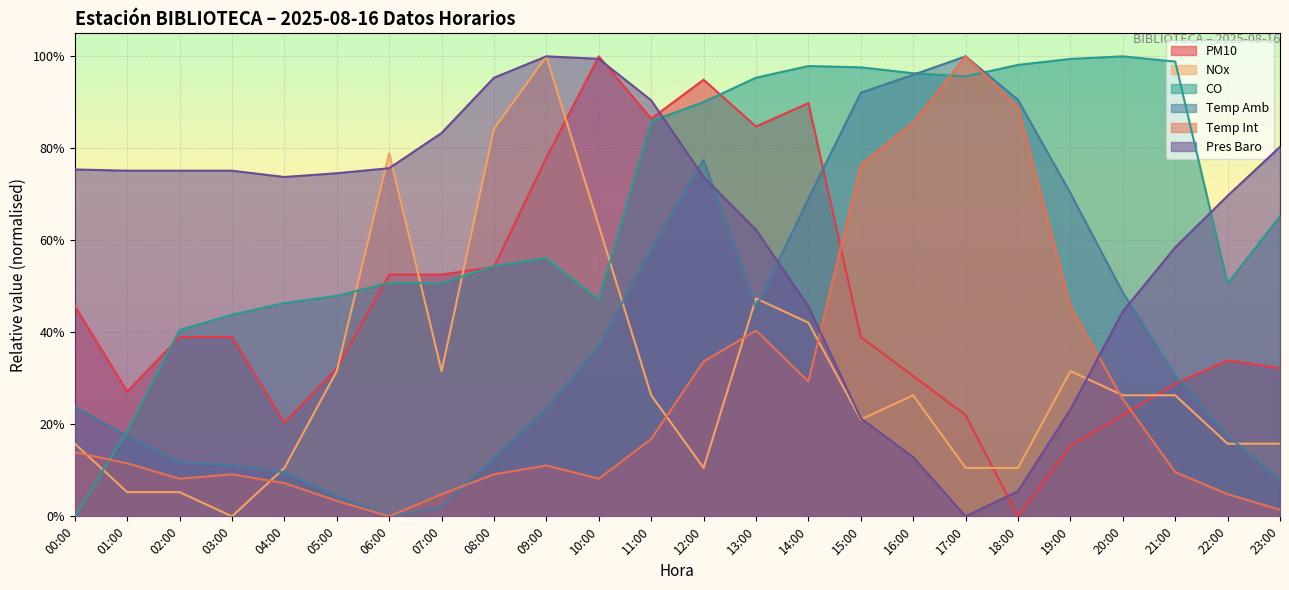

What are all the series names shown in the legend?

PM10, NOx, CO, Temp Amb, Temp Int, Pres Baro